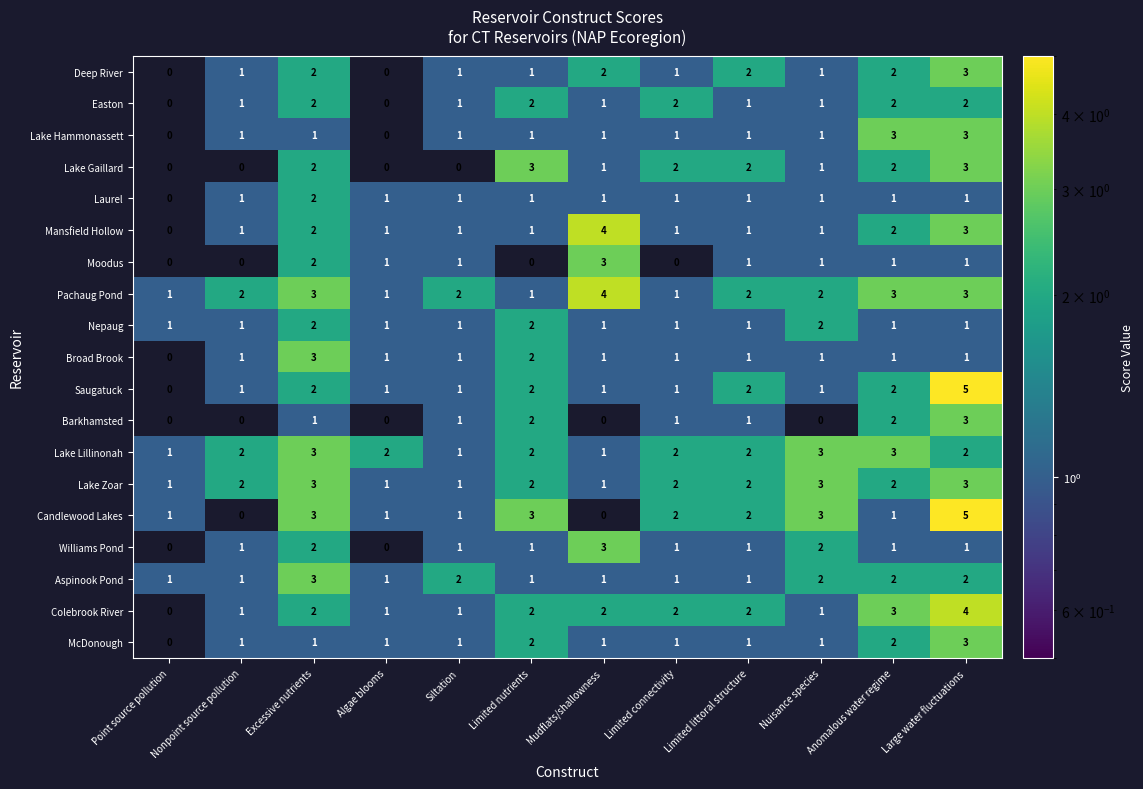

What is the total value across all series at Point source pollution?

6